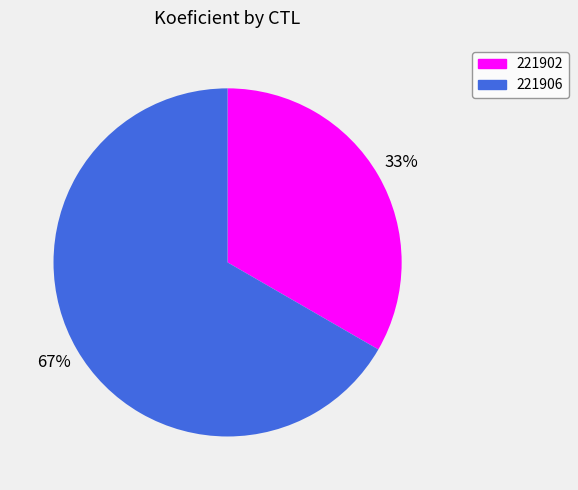

What percentage is the 221902 slice, to the nearest percent?

33%